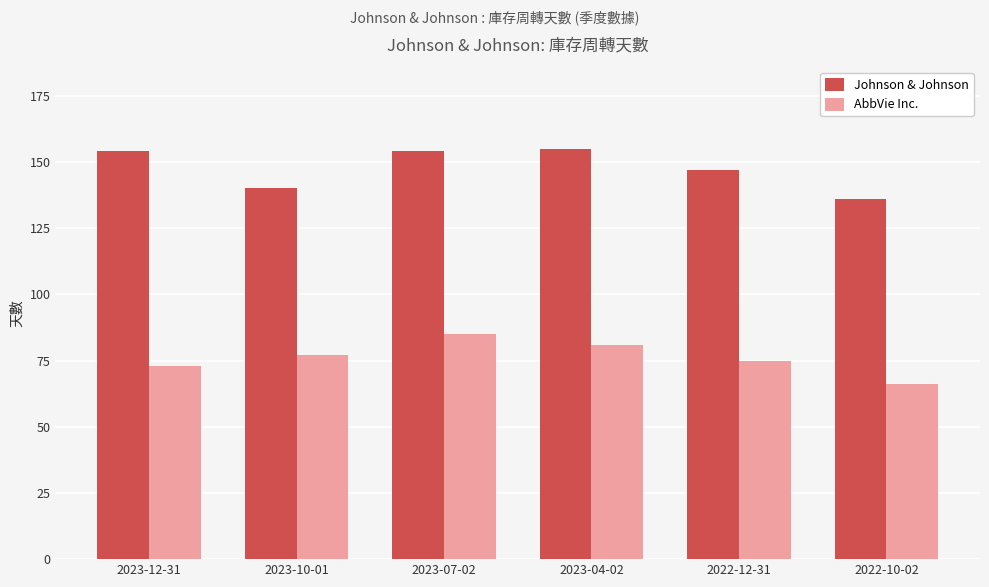

What is the spread (max minus min) of values at 2023-04-02?

74